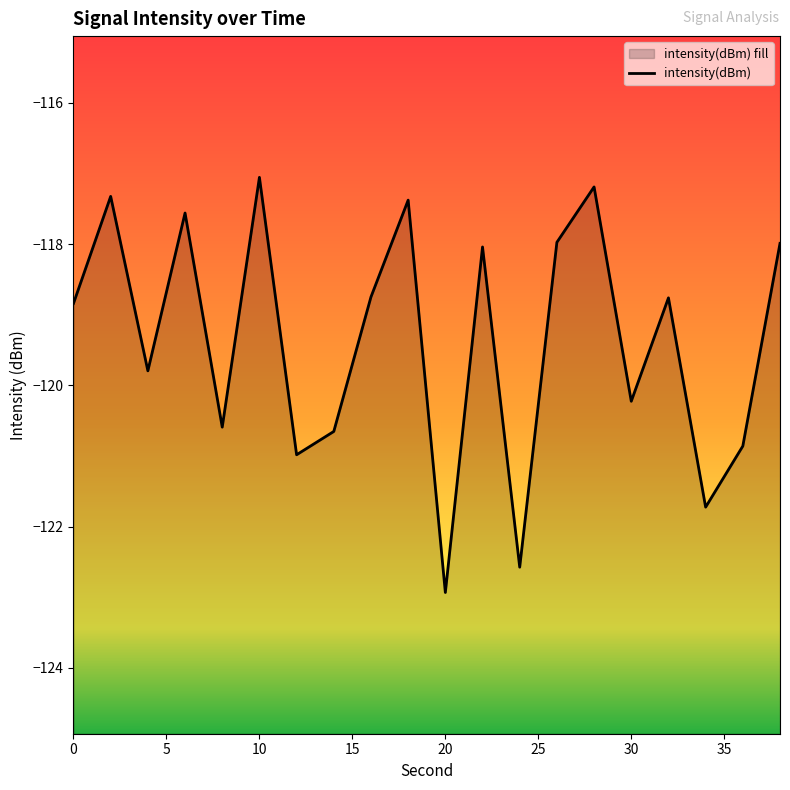

Reading left to right, extract all data points from this chart.

0=-118.8	2=-117.3	4=-119.8	6=-117.6	8=-120.6	10=-117.1	12=-121.0	14=-120.7	16=-118.7	18=-117.4	20=-122.9	22=-118.0	24=-122.6	26=-118.0	28=-117.2	30=-120.2	32=-118.8	34=-121.7	36=-120.9	38=-118.0